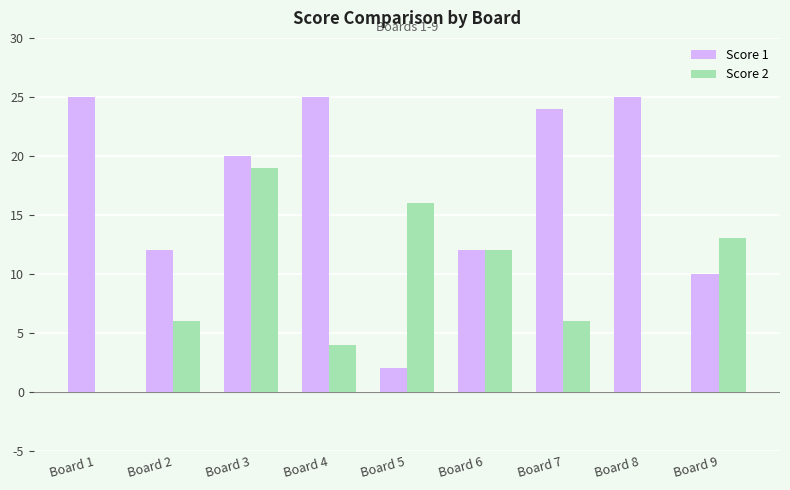

Which series changed the most between Board 7 and Board 8?

Score 2